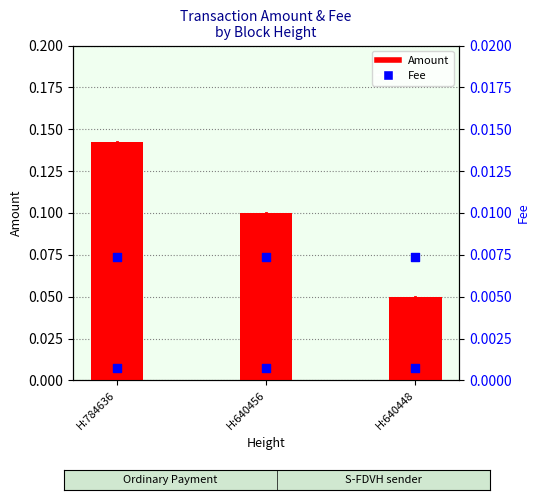

Which series has the largest total across all categories?

Amount